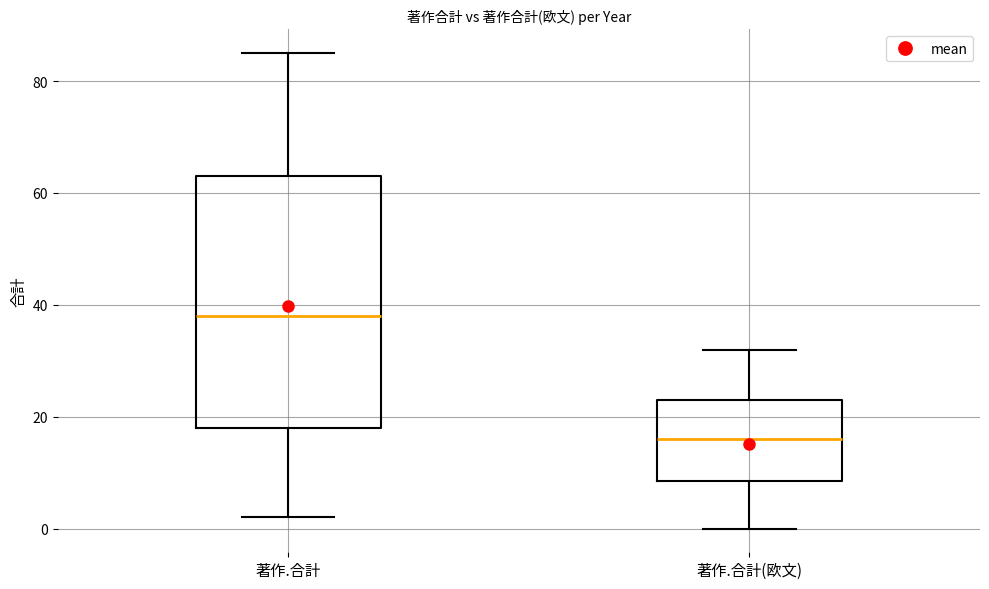

Reading left to right, read every box against the y-axis: the position of its median line, the range the box covers, and the ends of its whiskers. The values are not printed on the chart, so give them approximately, as read against the axis.

著作.合計: median 38, box 18 to 64, whiskers 2 to 86
著作.合計(欧文): median 16, box 8 to 24, whiskers 0 to 32